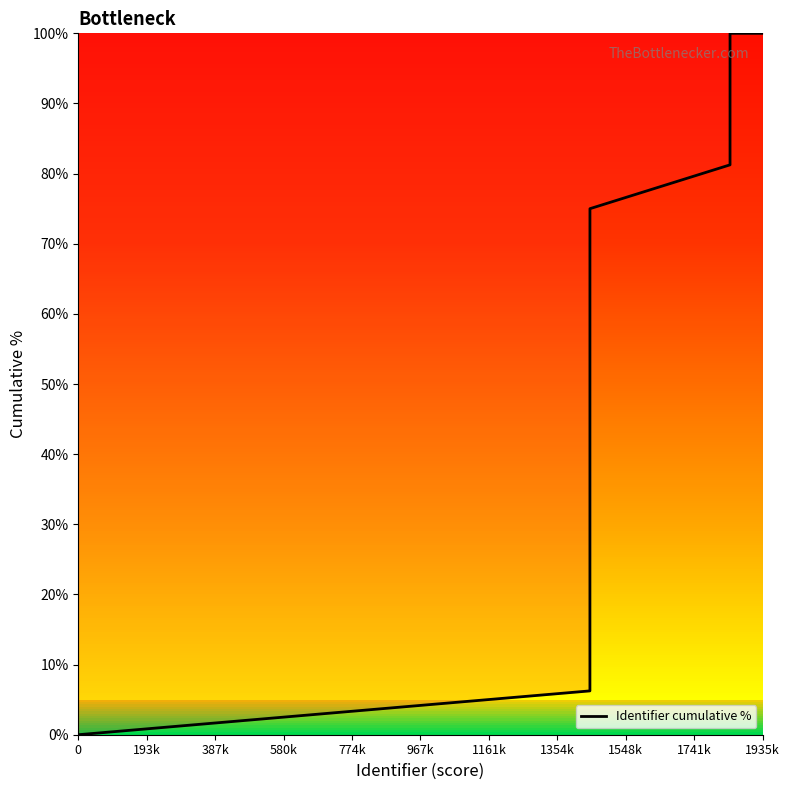

What is the greatest value displayed?

100.0